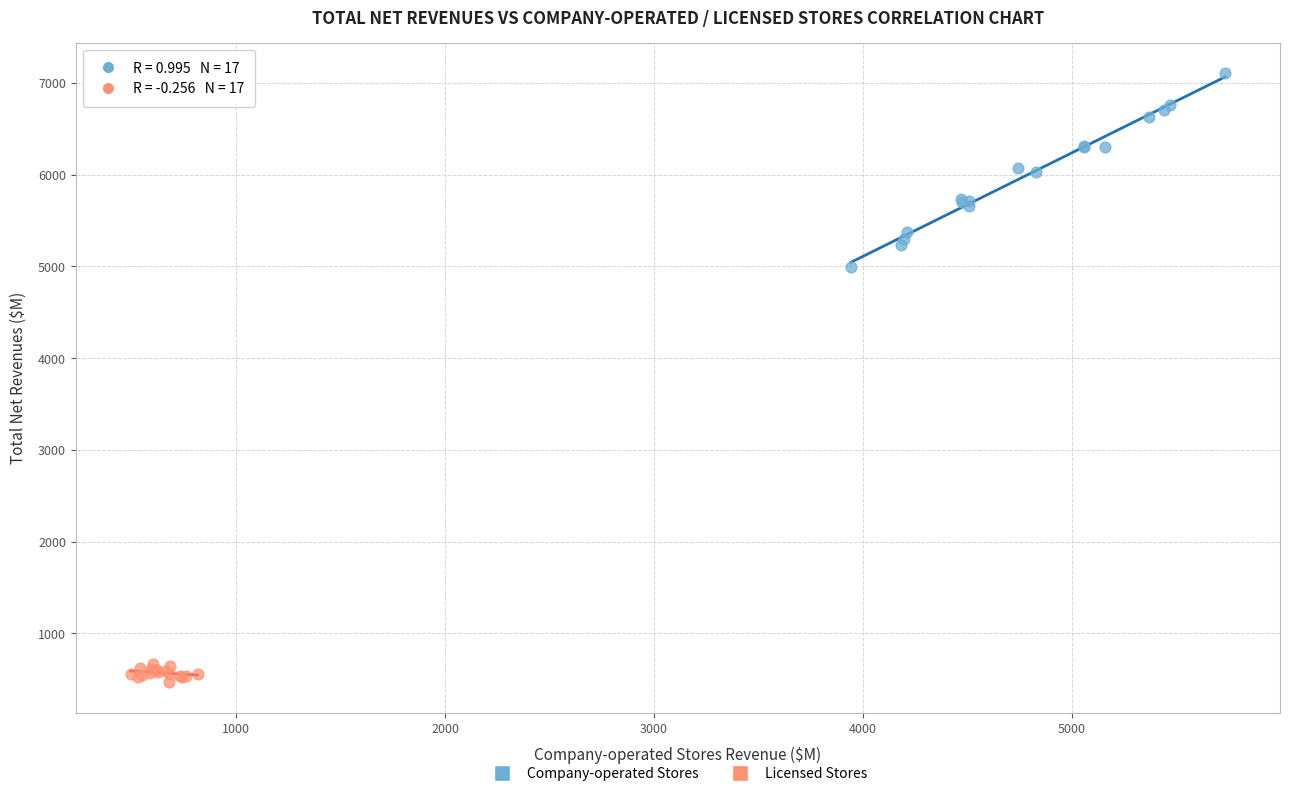

Which series reaches the minimum Y coordinate?

Licensed Stores